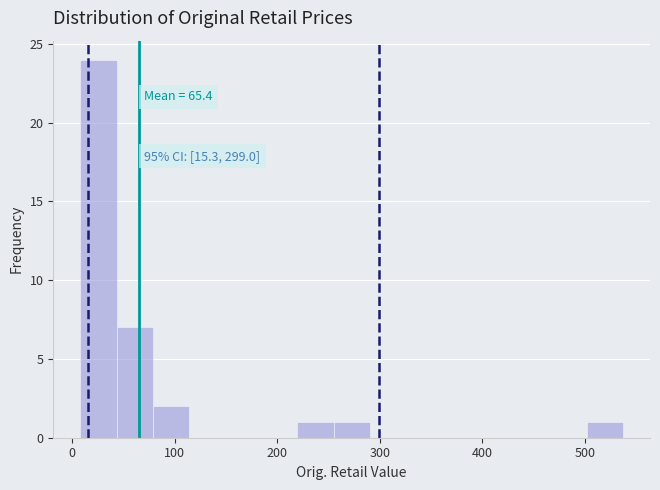

Read against the x-axis, roughly where is the centre of the tallest bar?

30